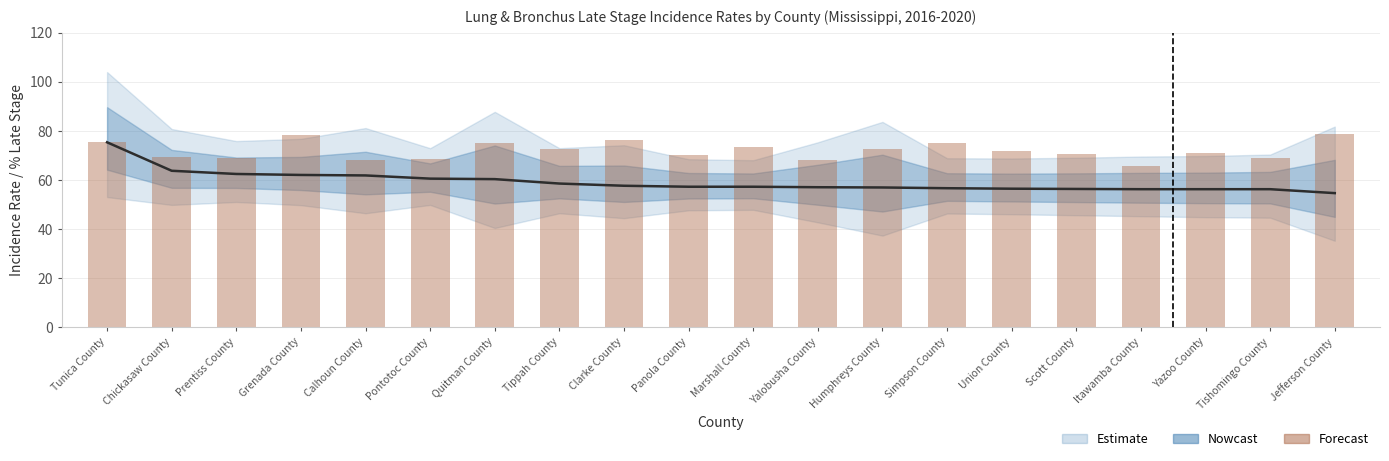

List the labels in order of value, smallest first.

Itawamba County, Calhoun County, Yalobusha County, Pontotoc County, Tishomingo County, Prentiss County, Chickasaw County, Panola County, Scott County, Yazoo County, Union County, Humphreys County, Tippah County, Marshall County, Quitman County, Simpson County, Tunica County, Clarke County, Grenada County, Jefferson County